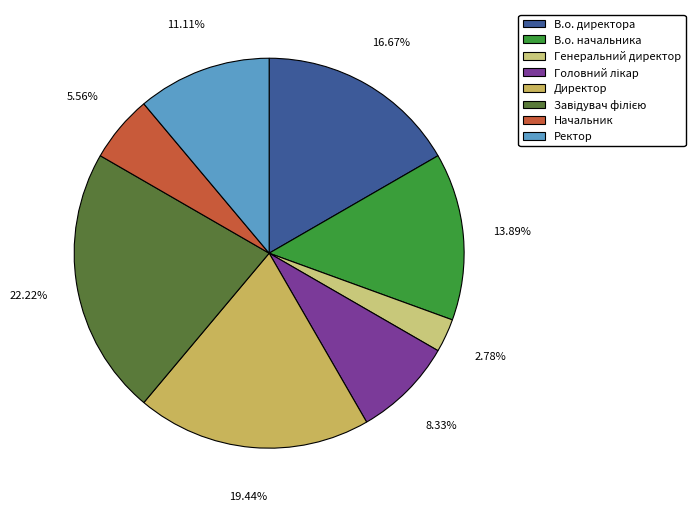

Is there any slice that represents more than half of the pie?

No